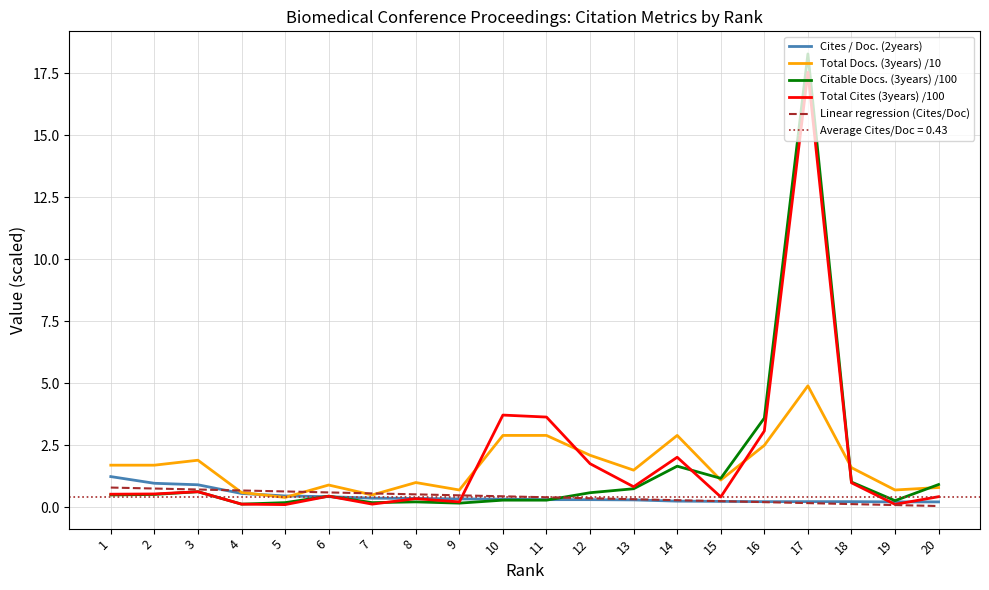

Does the chart have visible grid lines?

Yes